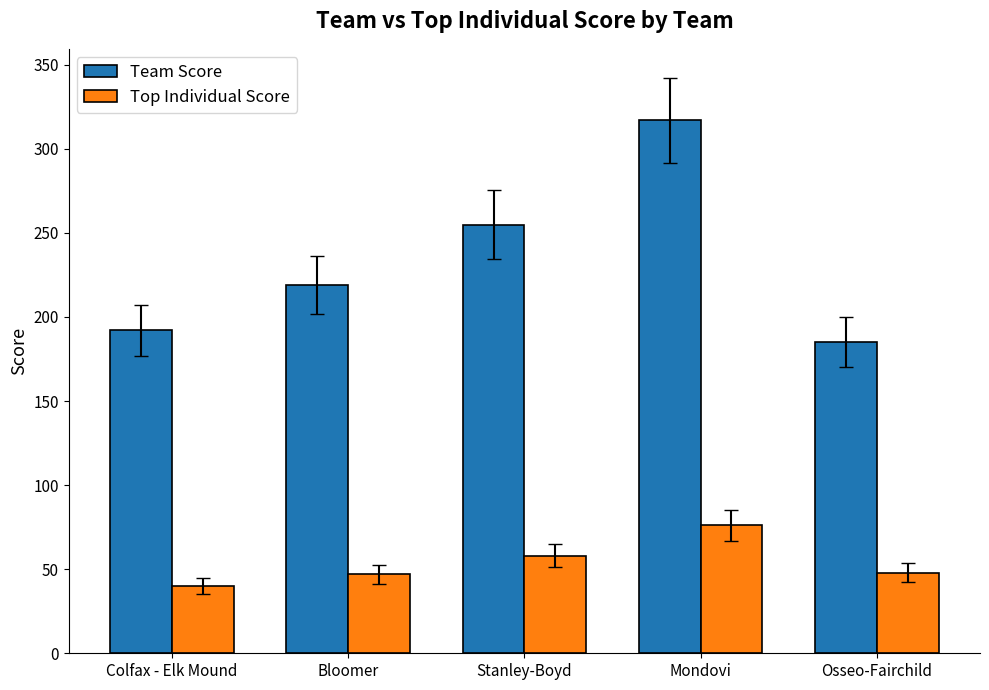

What is the sum of all Team Score values?

1168